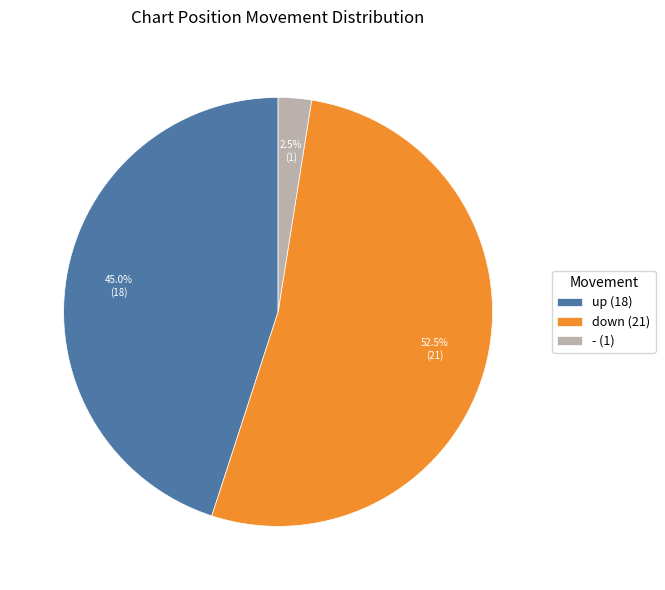

Is there any slice that represents more than half of the pie?

Yes